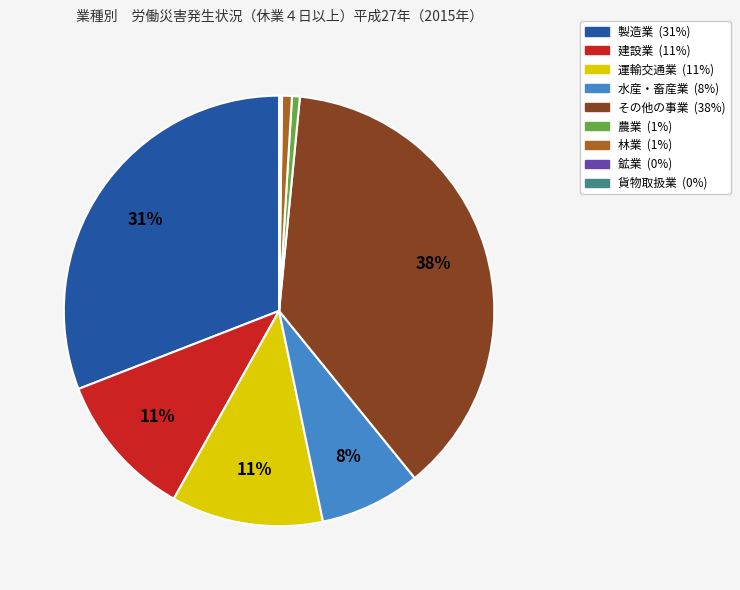

What is the largest slice in the pie chart?

その他の事業